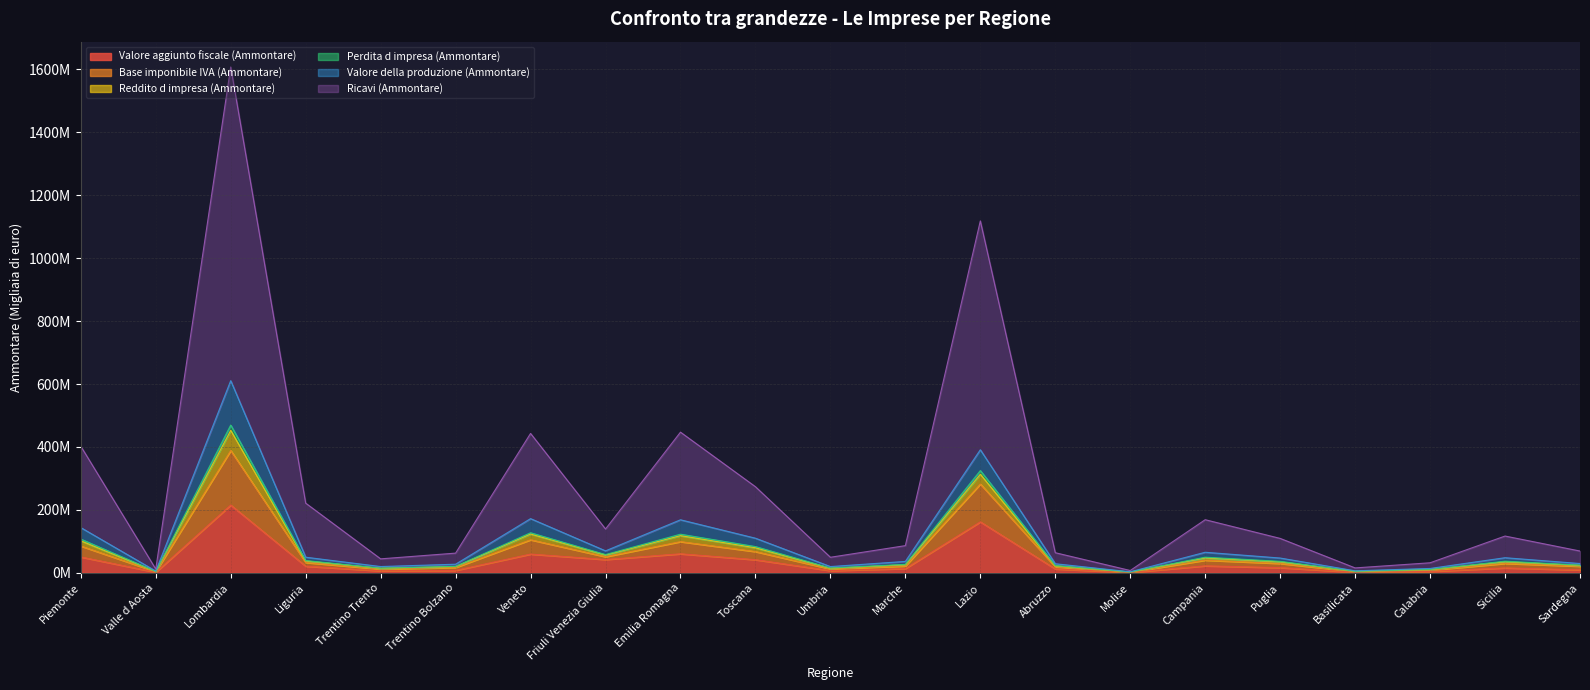

True or false: Reddito d impresa (Ammontare) and Ricavi (Ammontare) intersect in this chart.

False